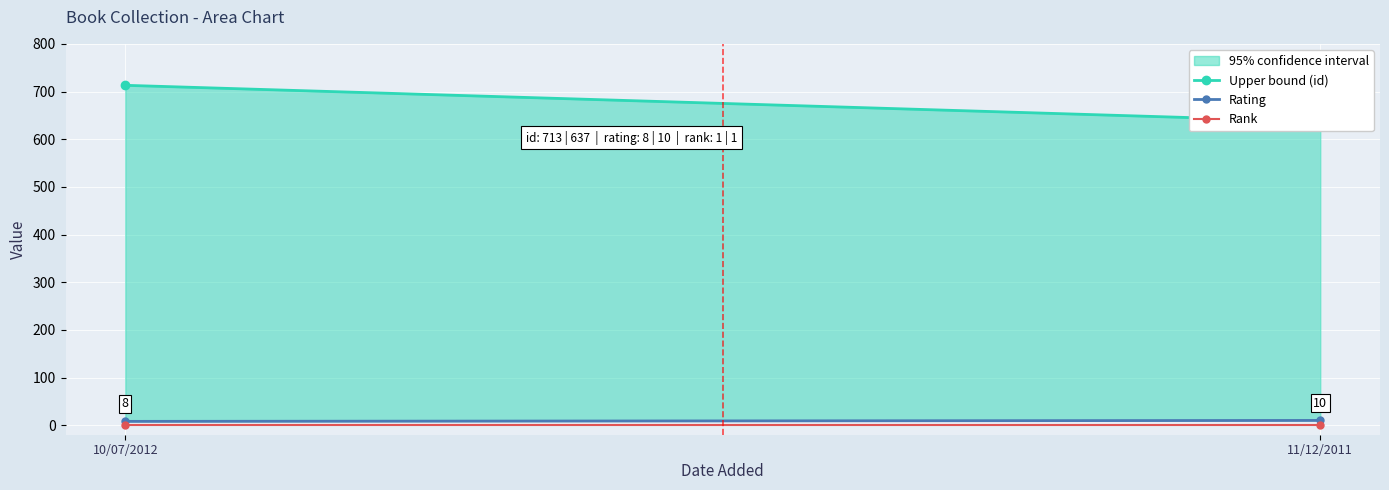

Count the number of categories in the chart.

2